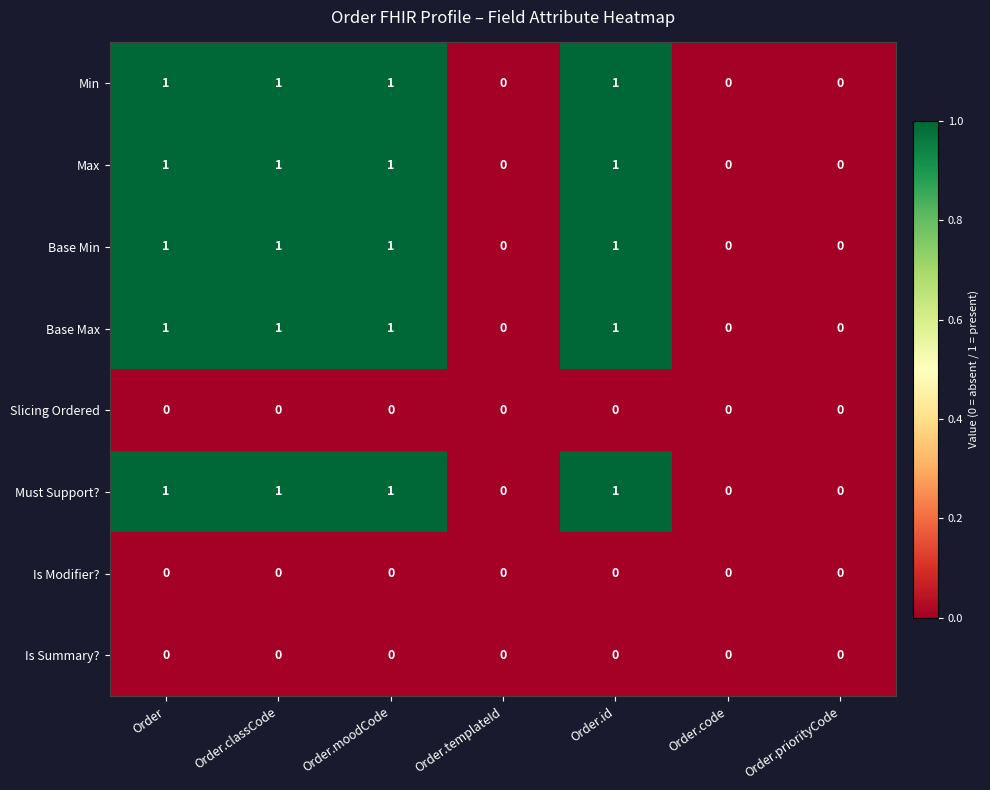

The value of Slicing Ordered at Order.priorityCode is 0. True or false?

True